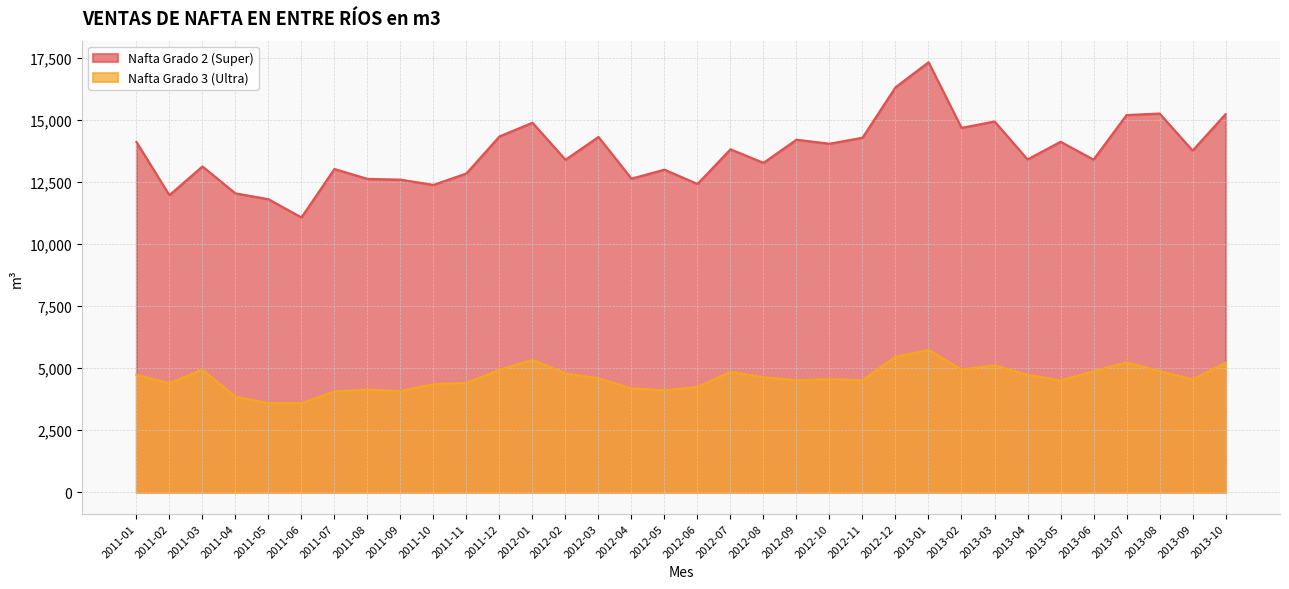

What is the sum of all Nafta Grado 2 (Super) values?

465486.6